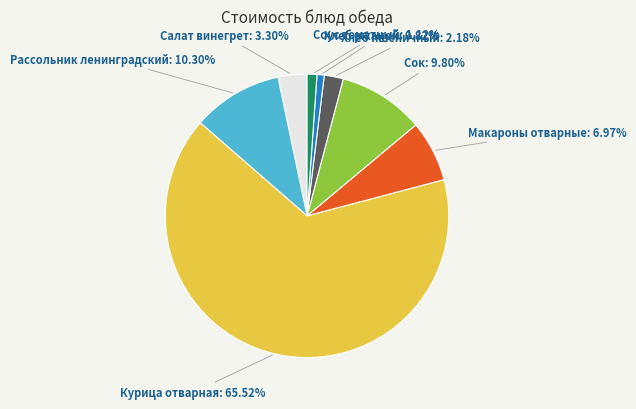

Which category has the biggest portion of the pie?

Курица отварная